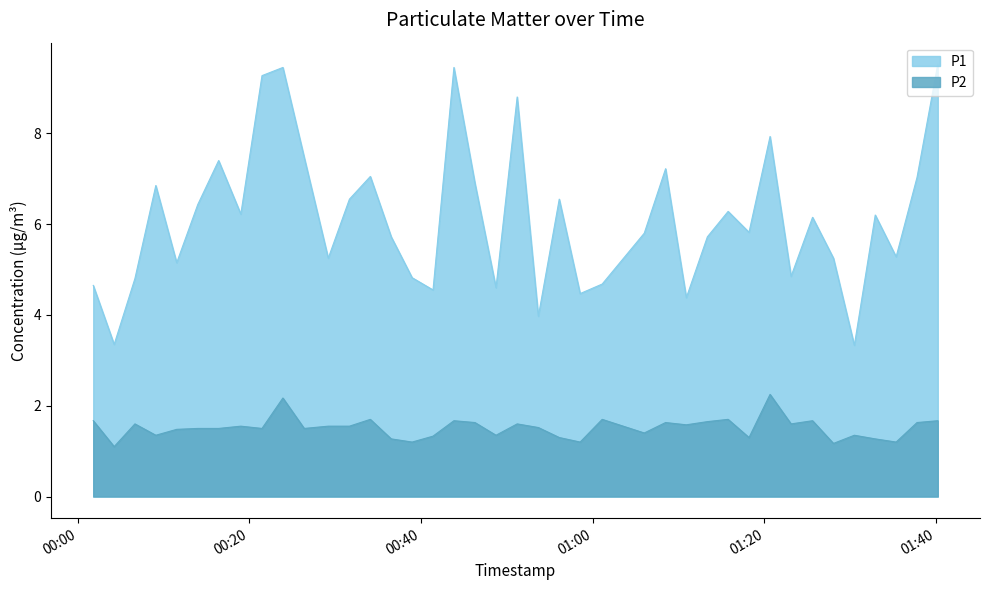

Which series has the widest spread of values?

P1